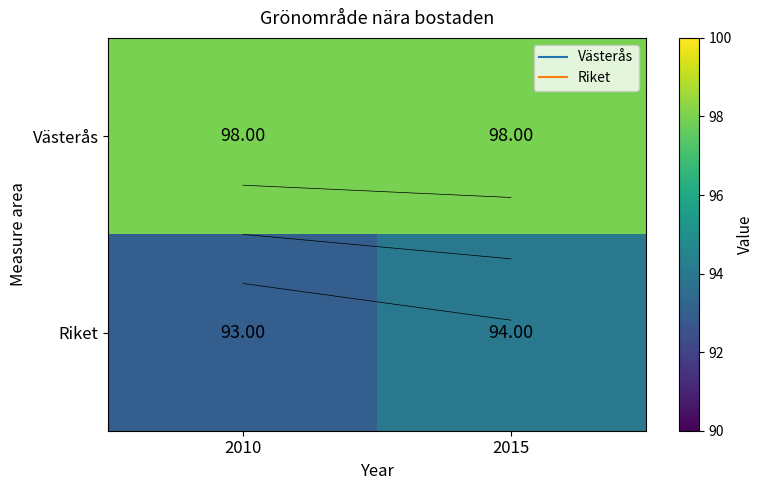

Which category has the highest value in the Västerås series?

2010